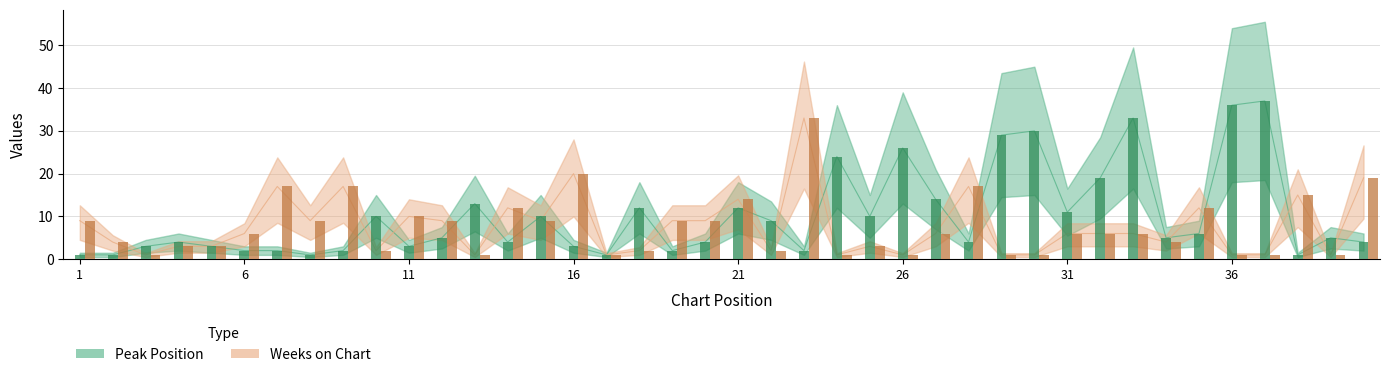

Is the value of Weeks on Chart at 2 greater than the value of Peak Position at 20?

No